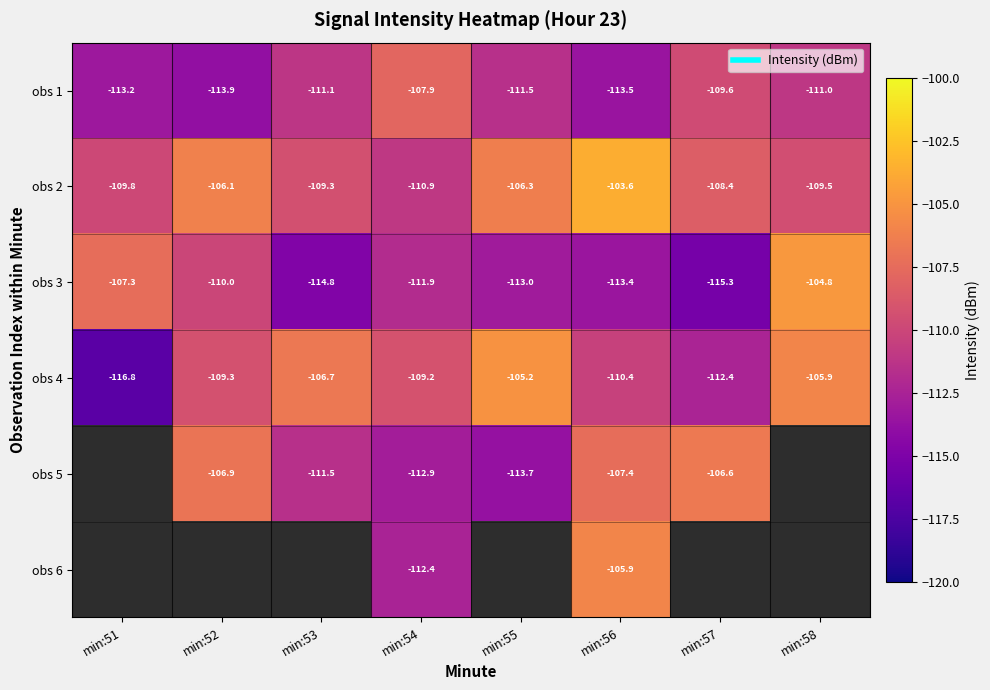

The value of obs 1 at min:57 is -34.1. True or false?

False